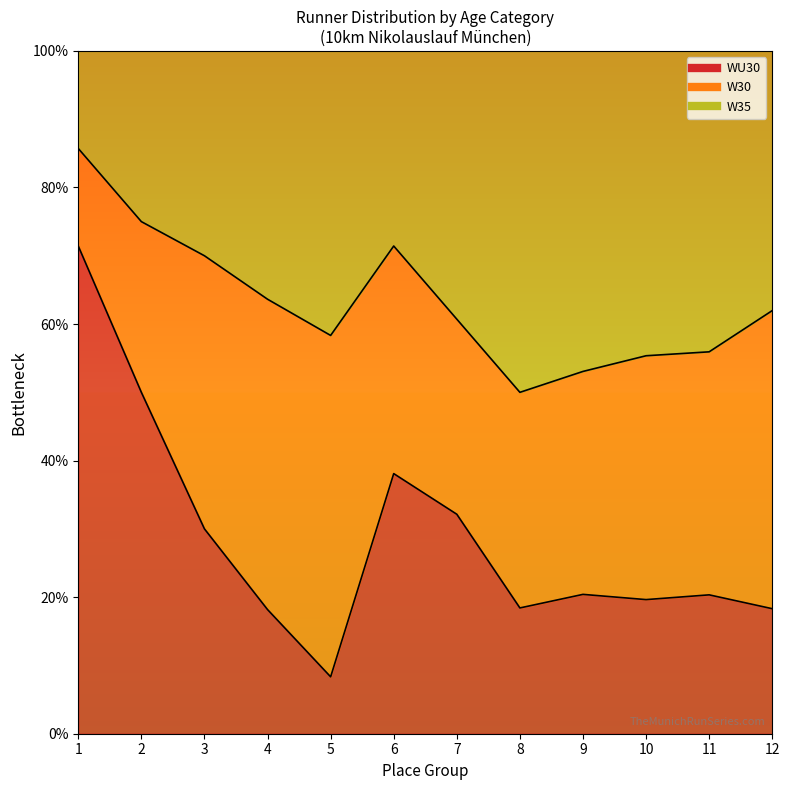

True or false: W35 line has more than 2 interior local peaks.

False